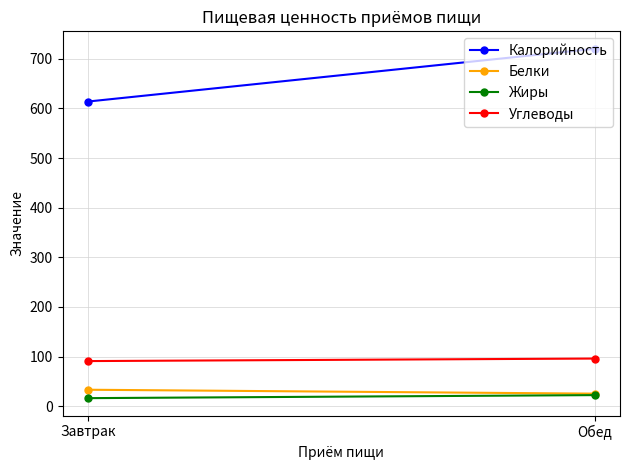

What is the smallest value displayed?

16.4